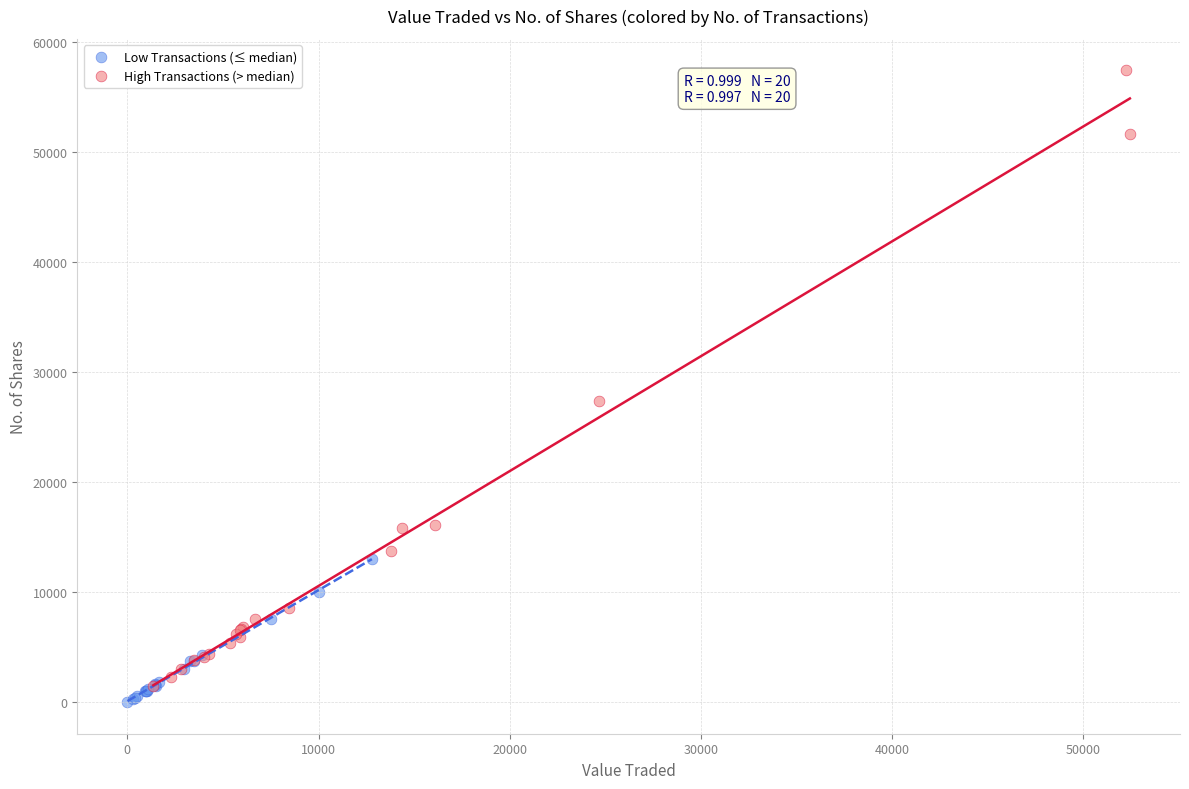

Which series has the largest Y range (max minus min)?

High Transactions (> median)